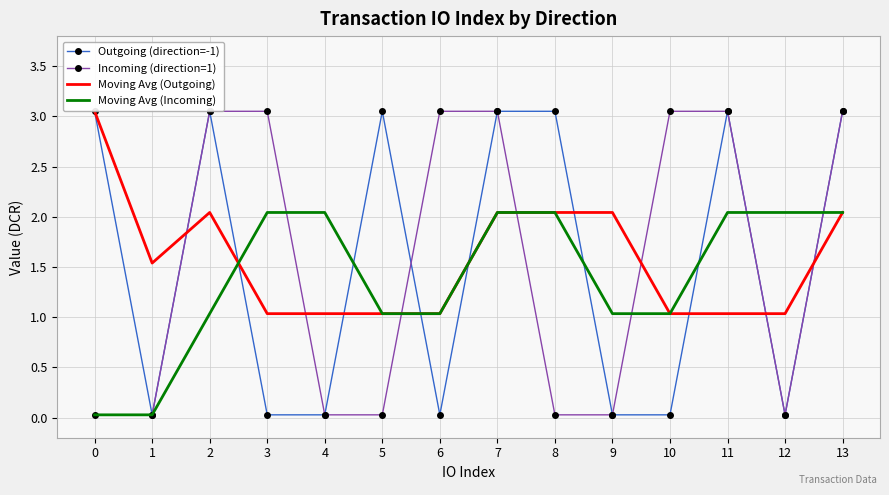

True or false: Moving Avg (Incoming) has a value of 0.0 at 1.

True